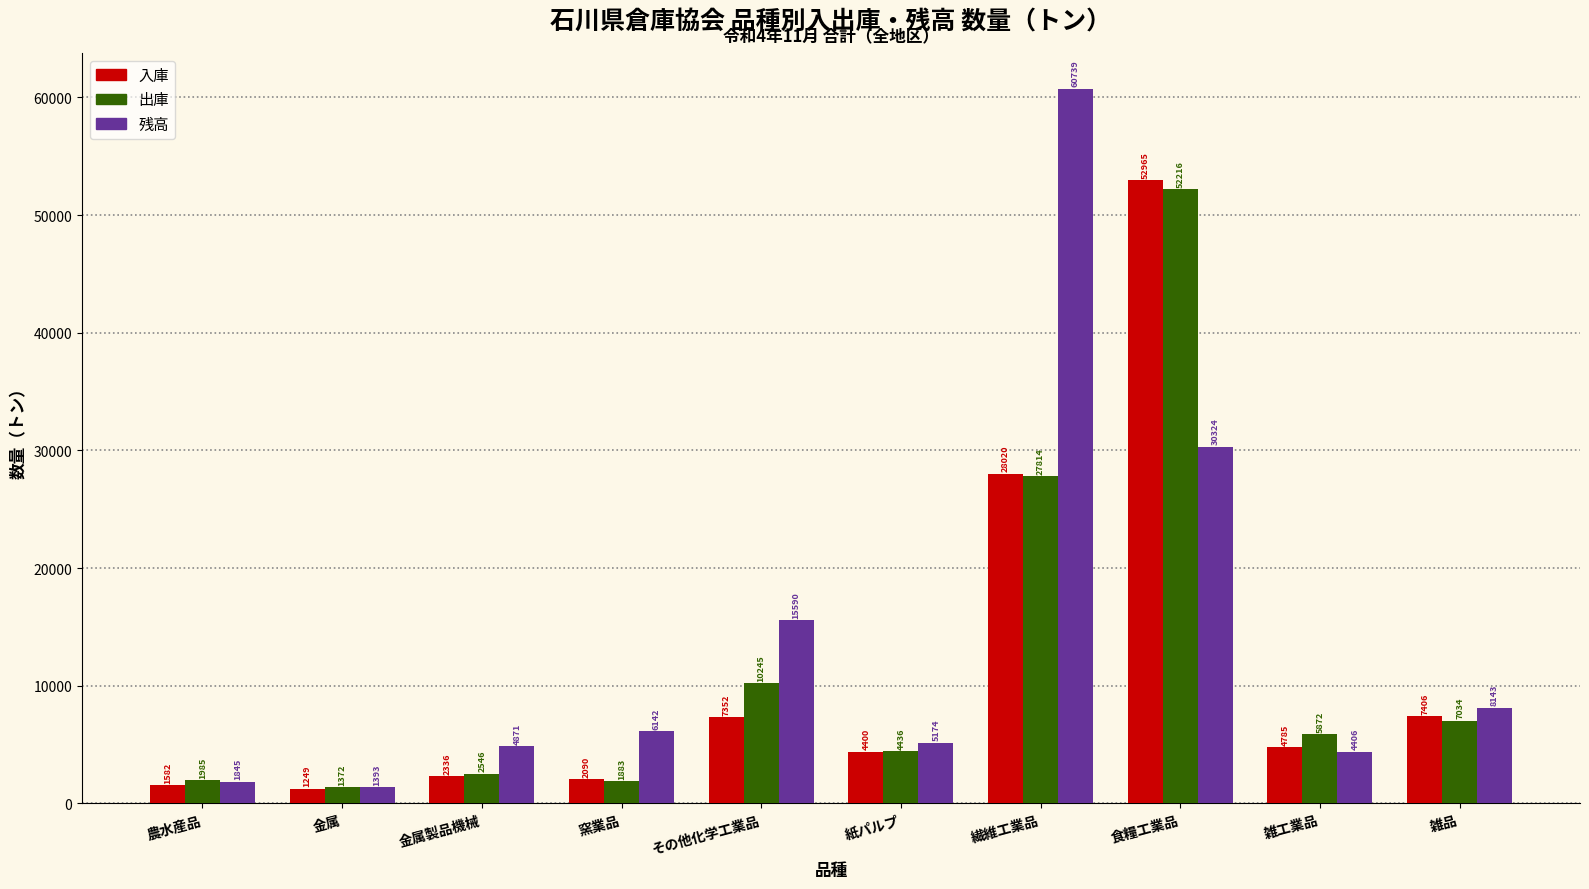

Between 金属 and 雑品, which series saw the biggest shift?

残高